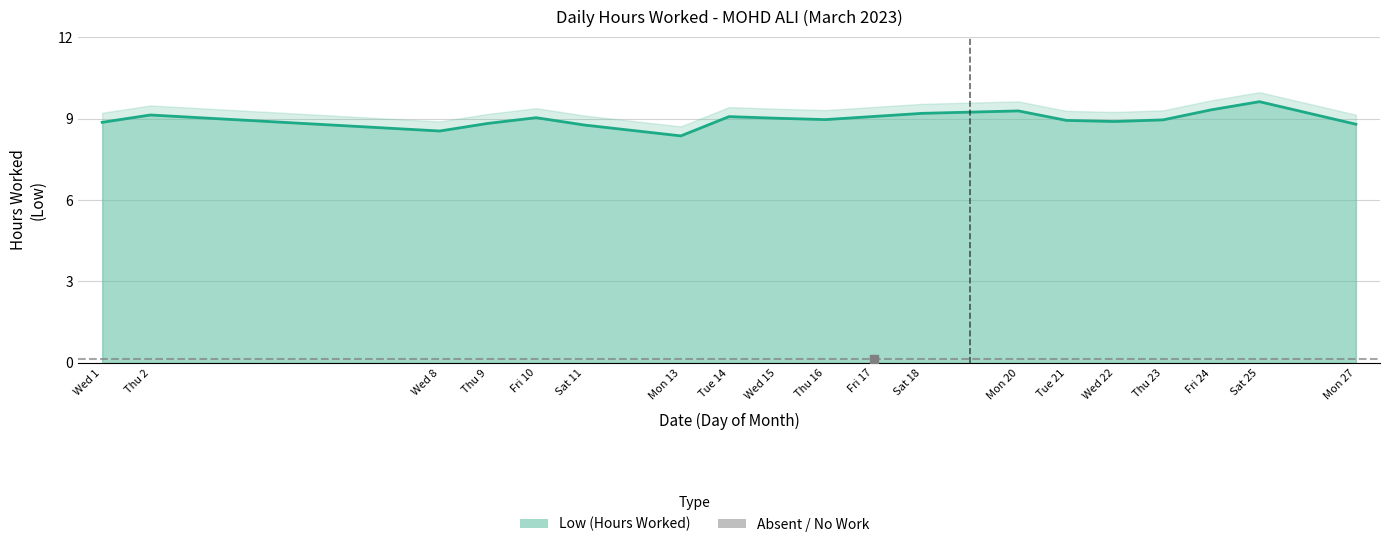

Which has a higher value, 14 or 17?

14